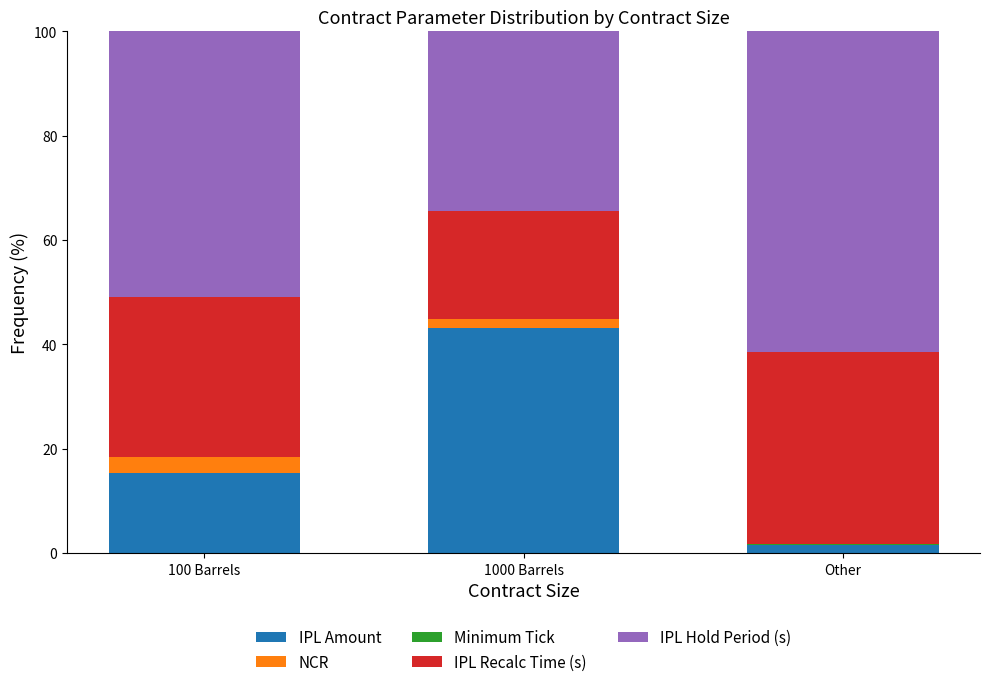

At which label does IPL Amount reach its peak?

1000 Barrels